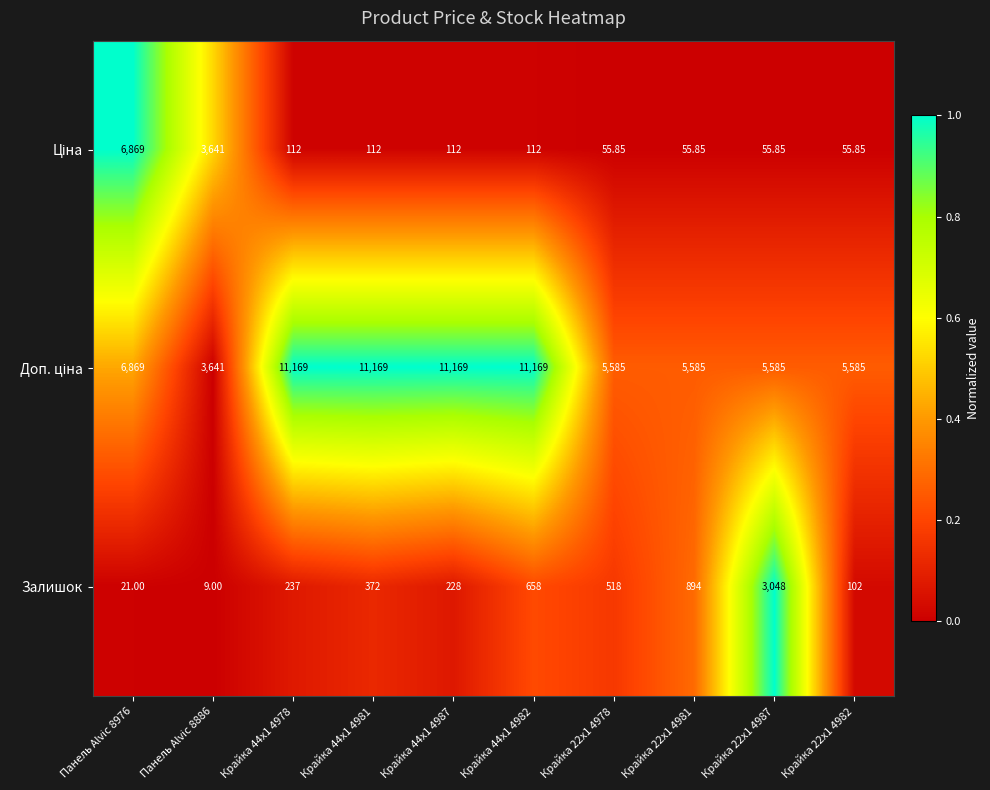

Between Крайка 44x1 4978 and Крайка 44x1 4982, which series saw the biggest shift?

Залишок